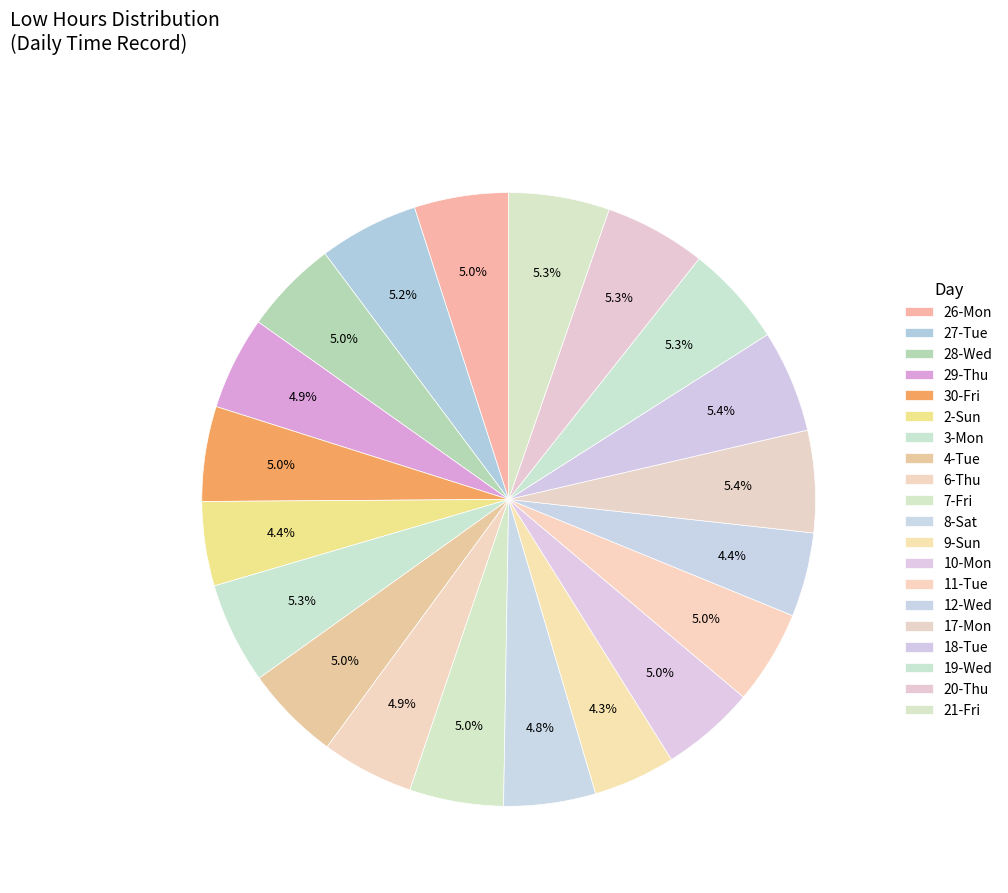

Which category has the biggest portion of the pie?

18-Tue